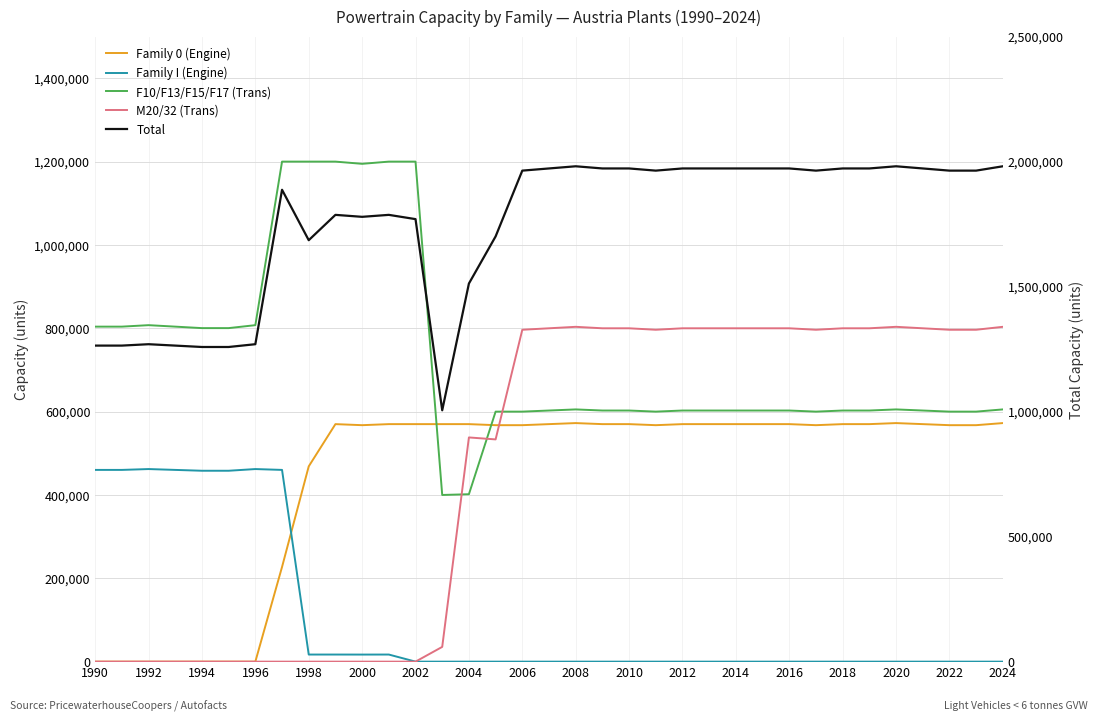

How many lines are shown in the chart?

5